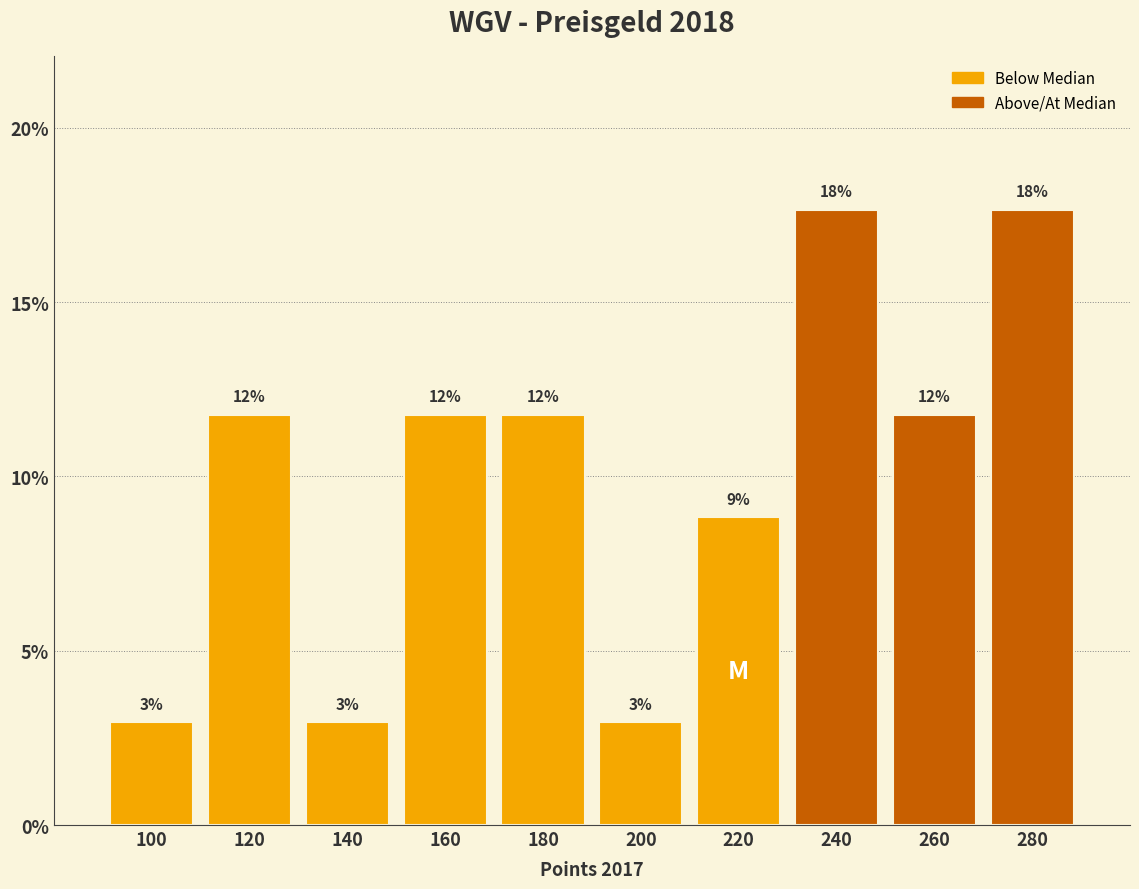

How many bars are there in total?

10